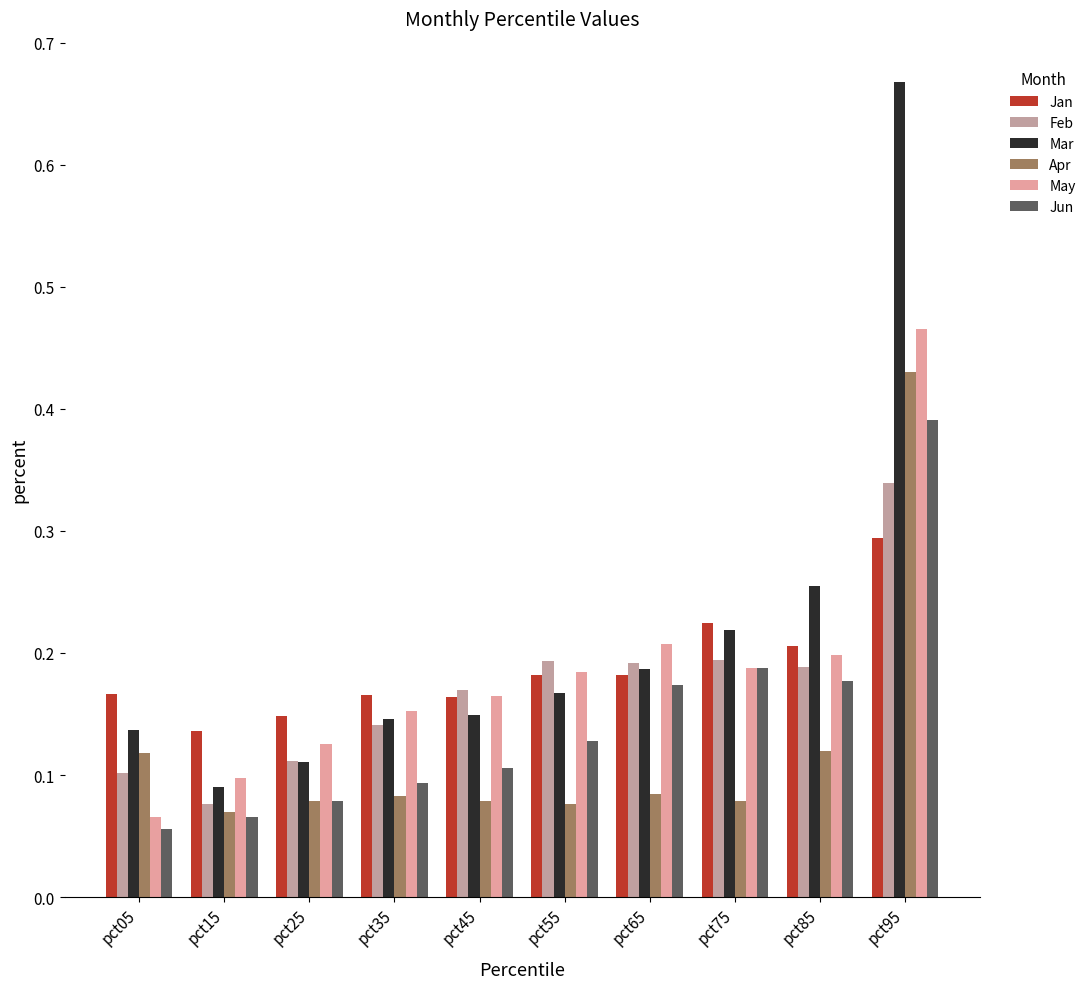

Which series has the widest spread of values?

Mar